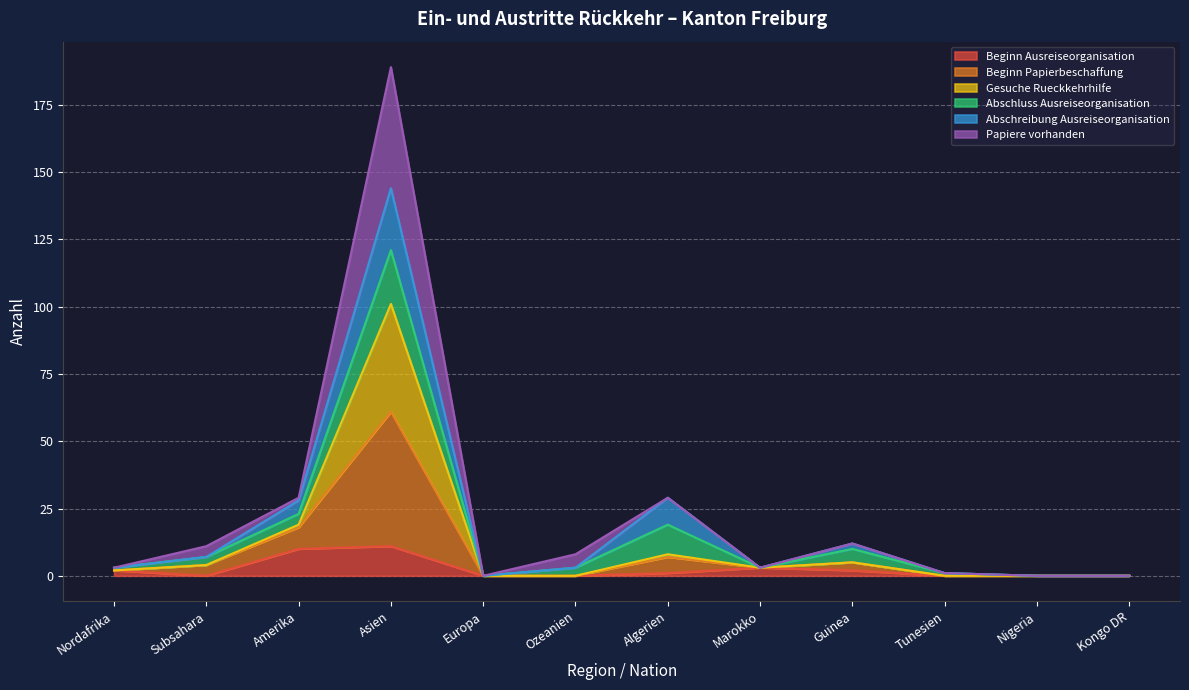

At which category is the sum across all series the highest?

Asien